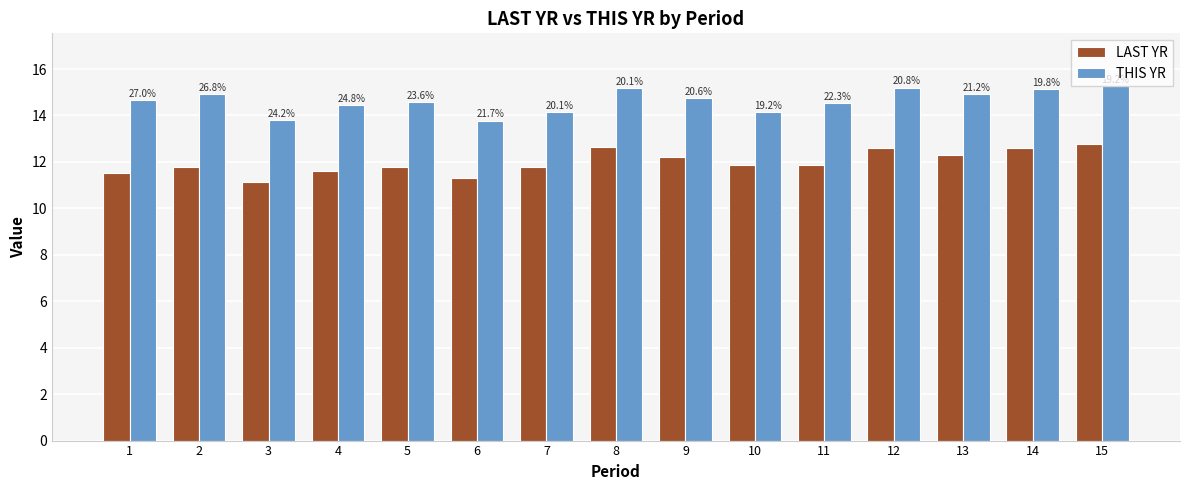

Which series has the largest total across all categories?

THIS YR